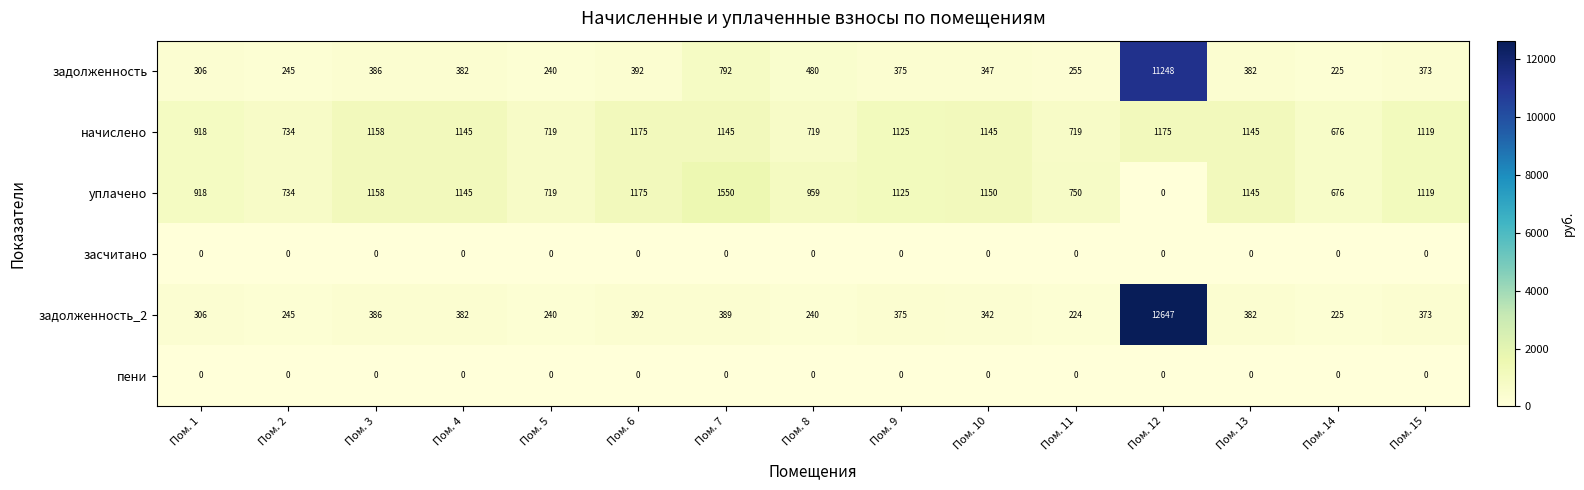

What value does the задолженность series have at Пом. 6?

392